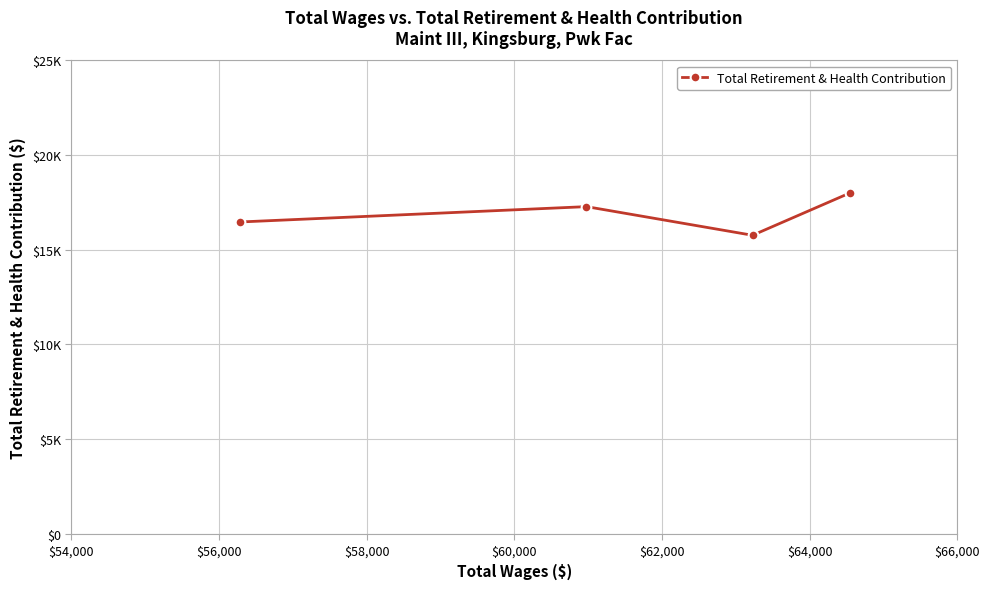

Does the chart have visible grid lines?

Yes